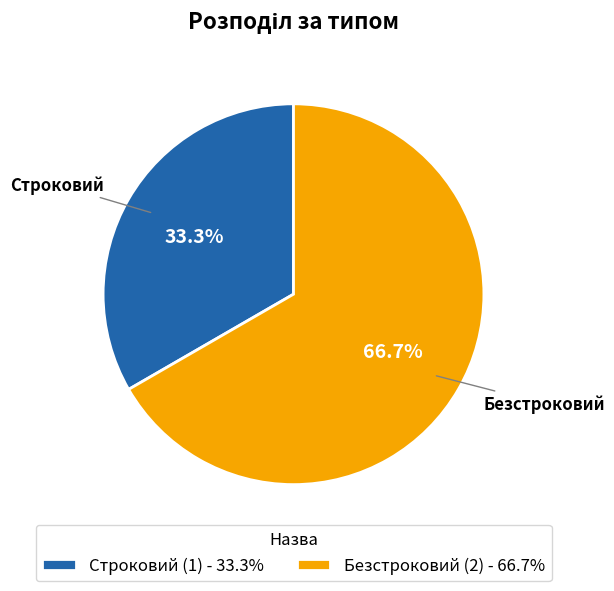

The Строковий slice represents 33% of the pie. True or false?

True